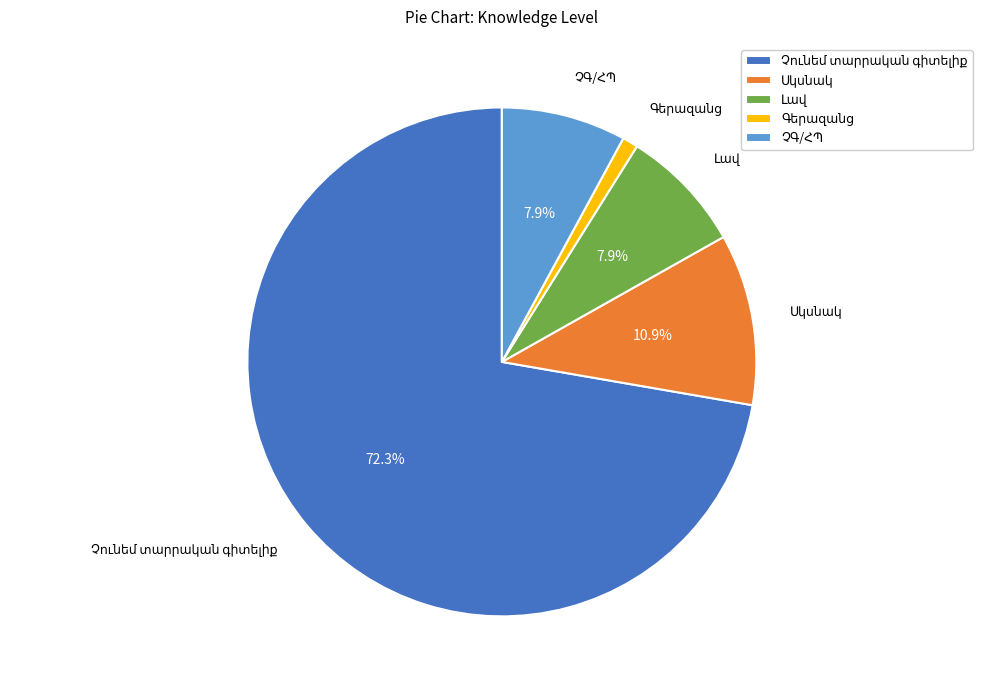

Is there a majority slice in this chart?

Yes